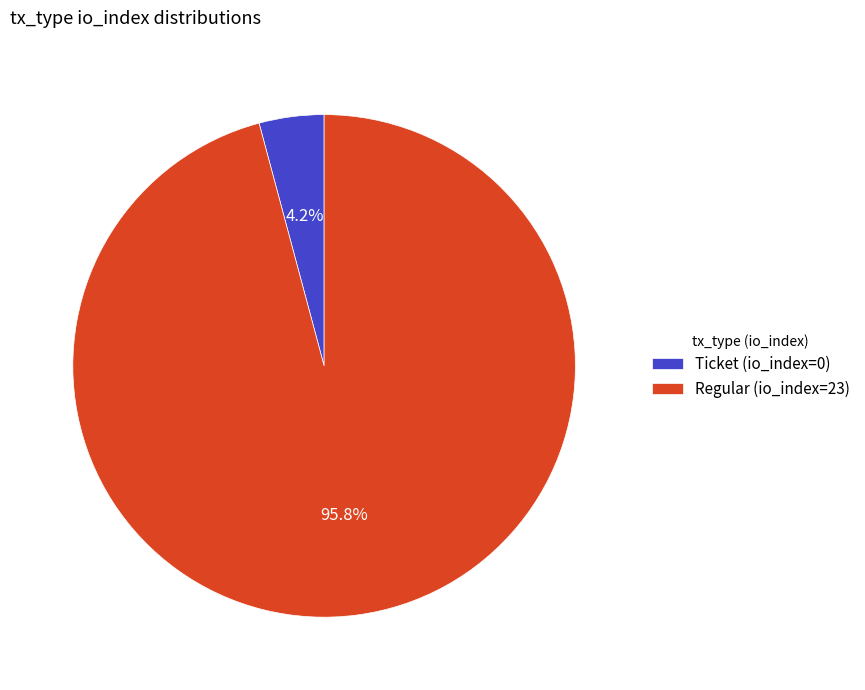

Rank the categories by value from lowest to highest.

Ticket (io_index=0), Regular (io_index=23)